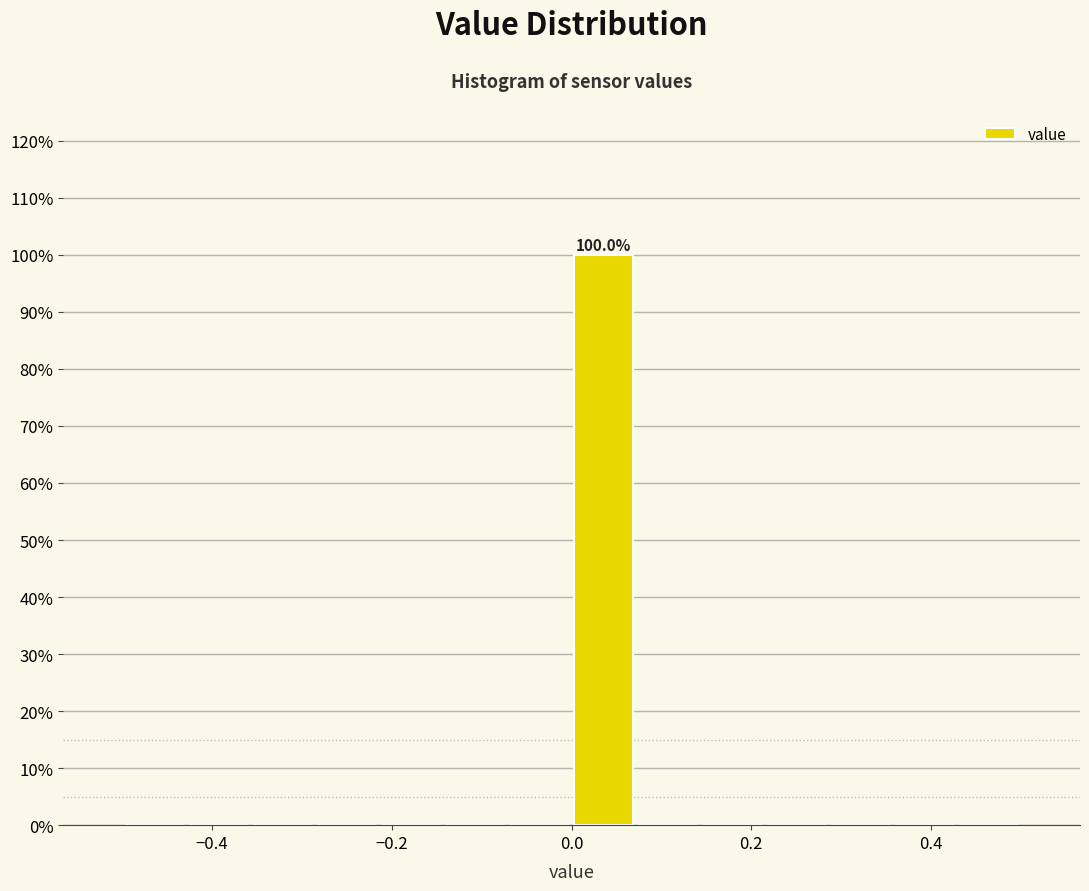

Read against the x-axis, roughly where is the centre of the tallest bar?

0.04